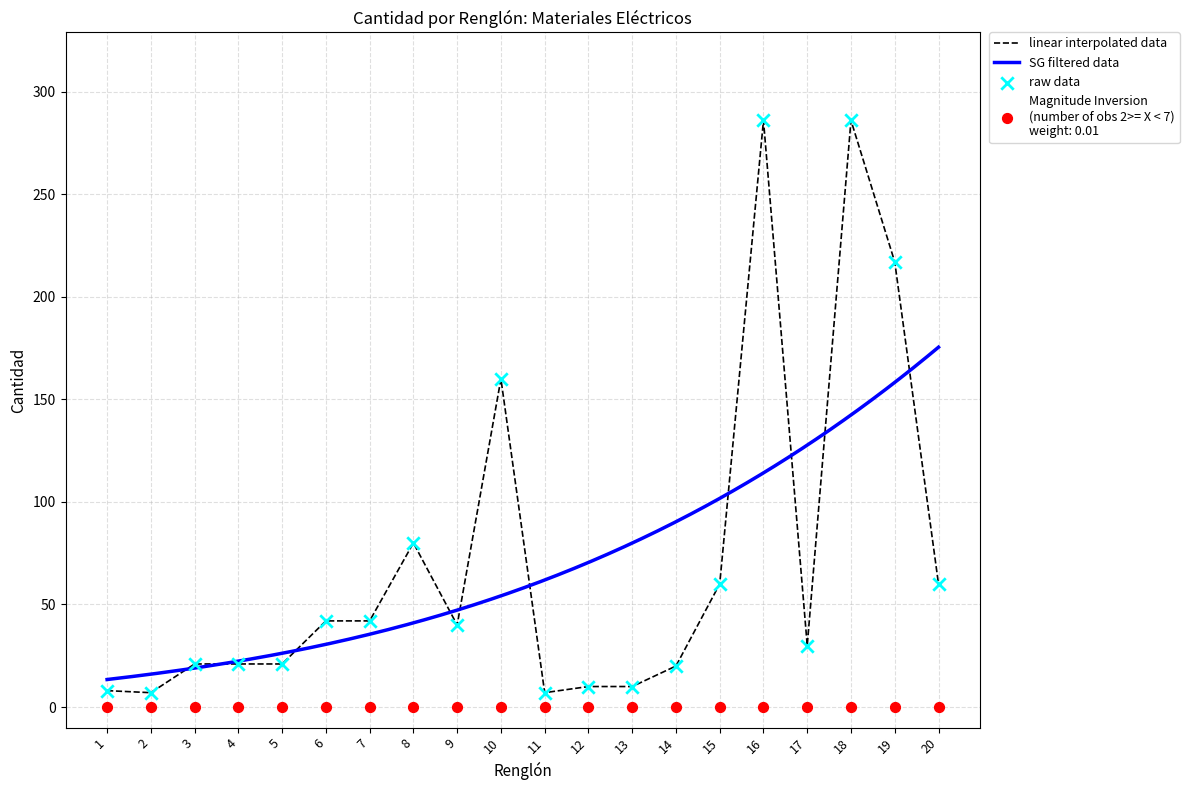

Approximately how many times larger is the value at 2 compared to 6?

0.2